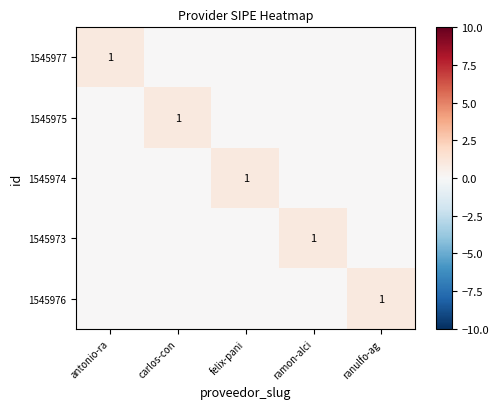

The value of 1545974 at felix-pani is 0. True or false?

False